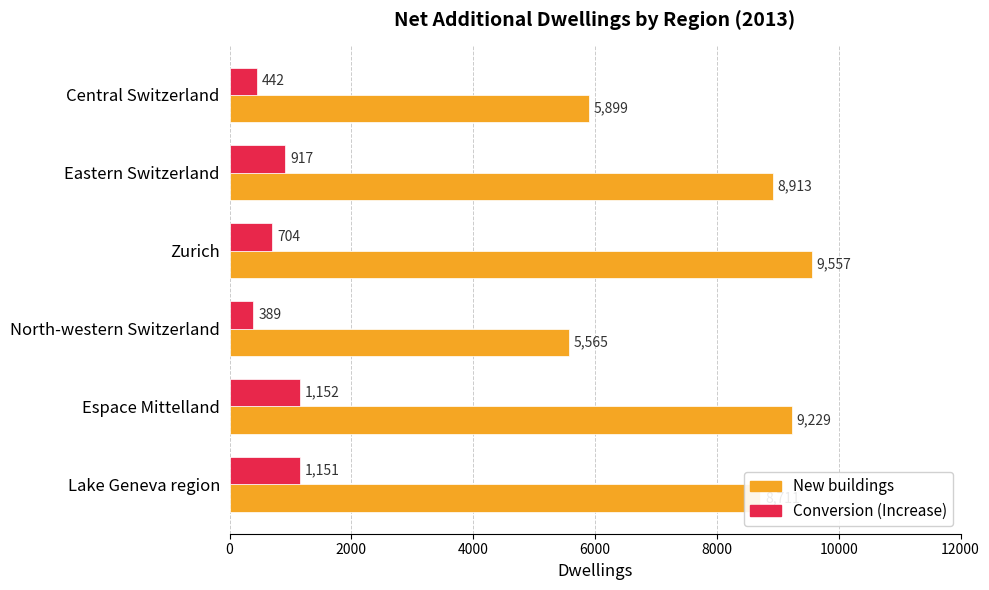

Which series has the largest range (max minus min)?

New buildings